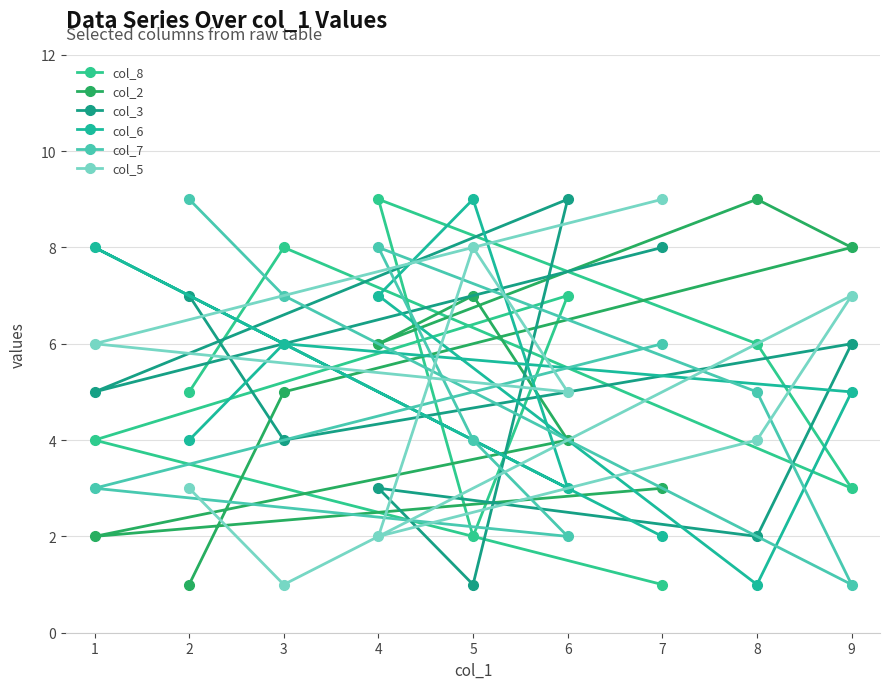

Which series has the largest range (max minus min)?

col_8